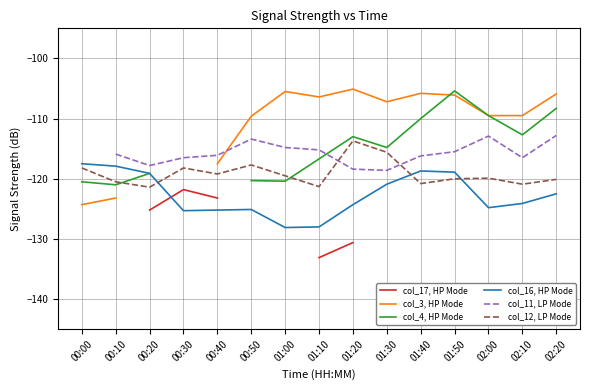

What is the value of the col_3, HP Mode point at the 7th from the left?

-105.5